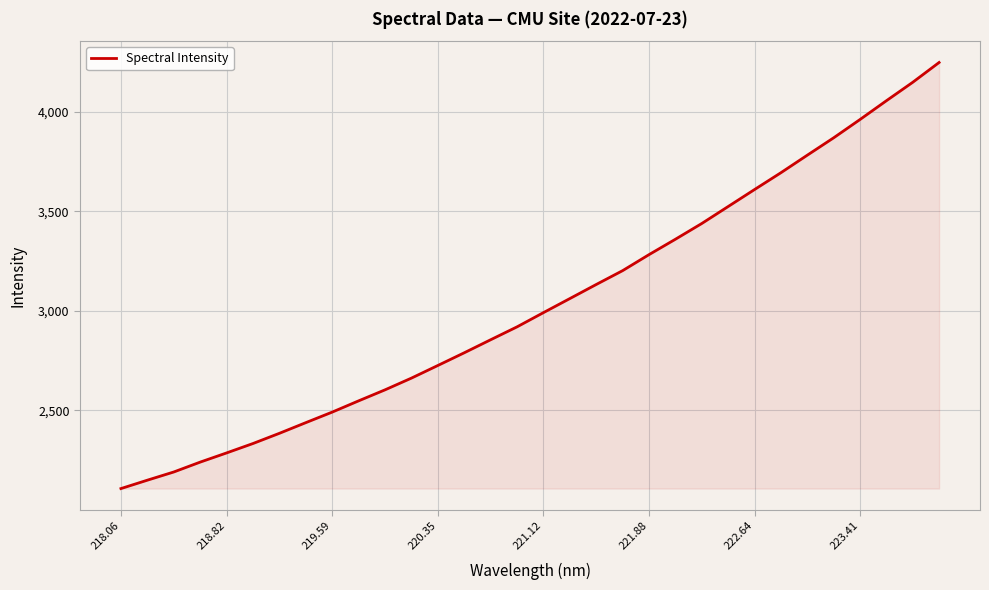

What is the difference between the maximum and minimum values?

2138.4